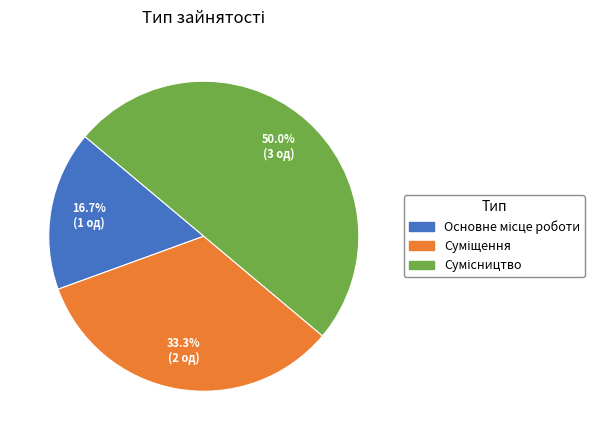

Which slice is the smallest?

Основне місце роботи